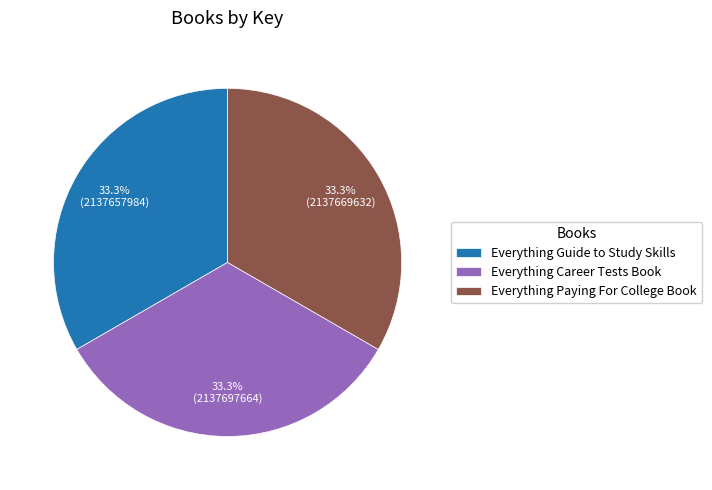

How many slices are in this pie chart?

3